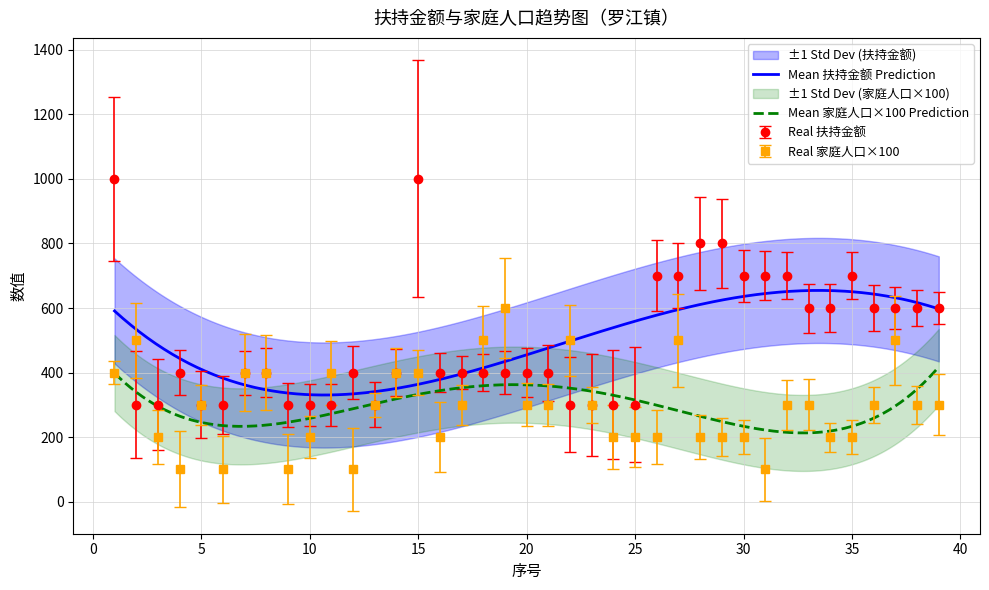

Between 13 and 37, which series saw the biggest shift?

扶持金额(元)